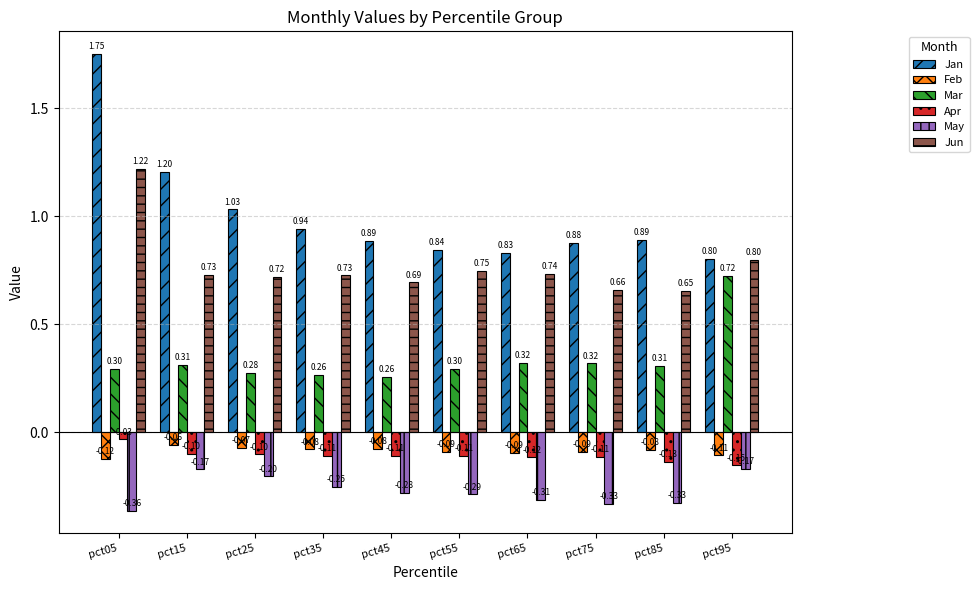

What is the total value across all series at pct75?

1.3